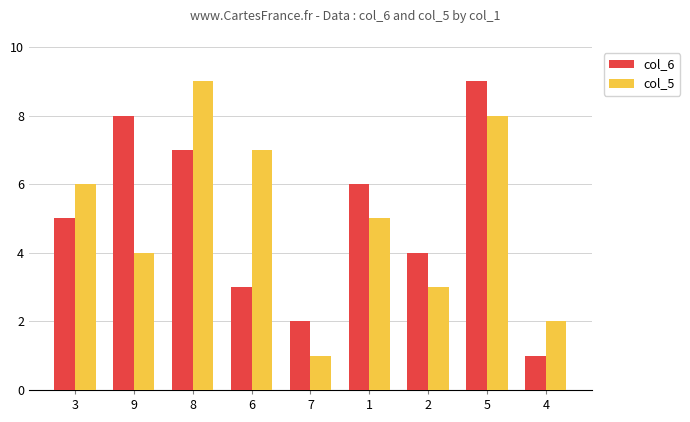

How many bars are there in each group?

2